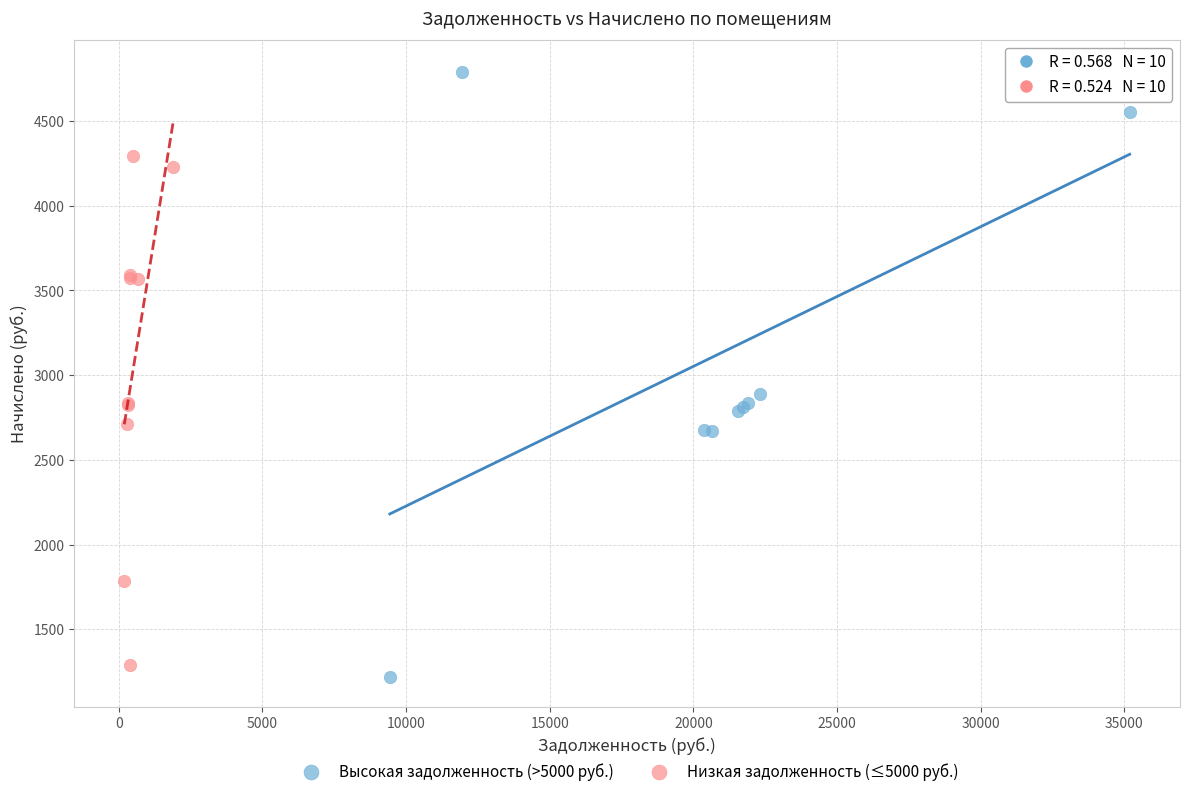

Which series reaches the minimum Y coordinate?

Высокая задолженность (>5000 руб.)